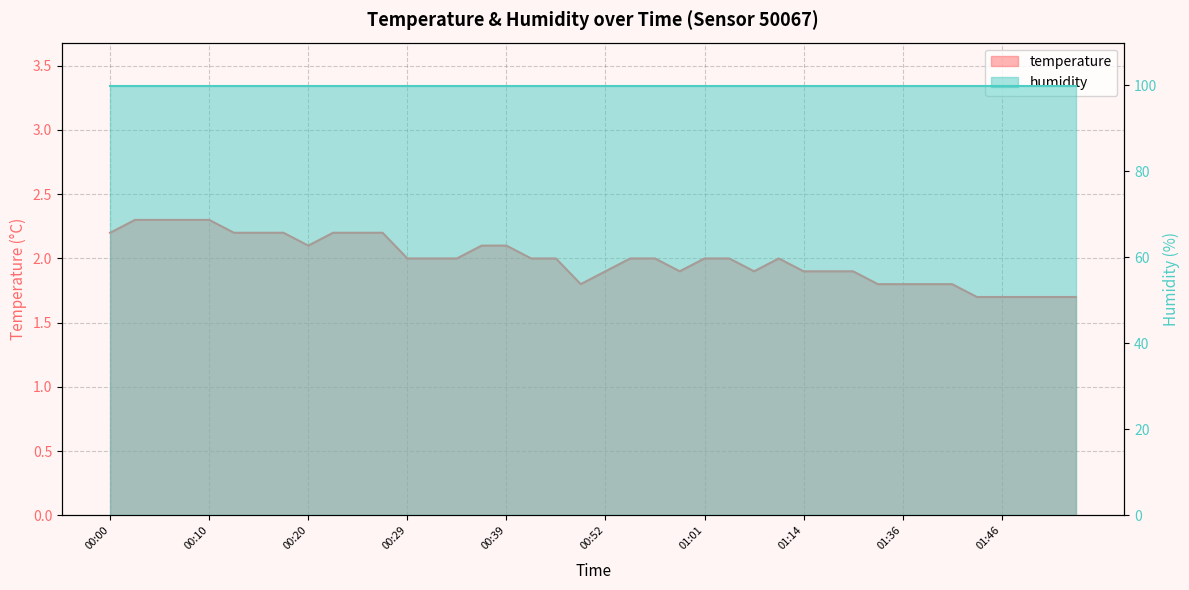

How many interior local valleys (lower than both neighbors) does the data have?

4